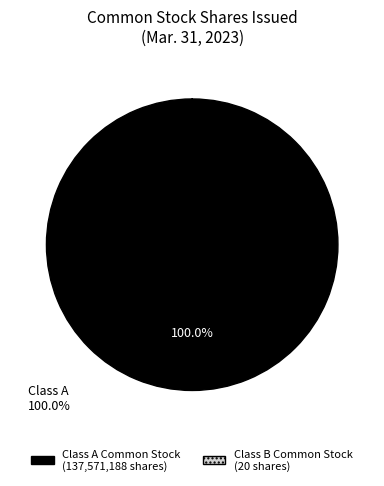

To the nearest percent, what is the average slice percentage?

50%